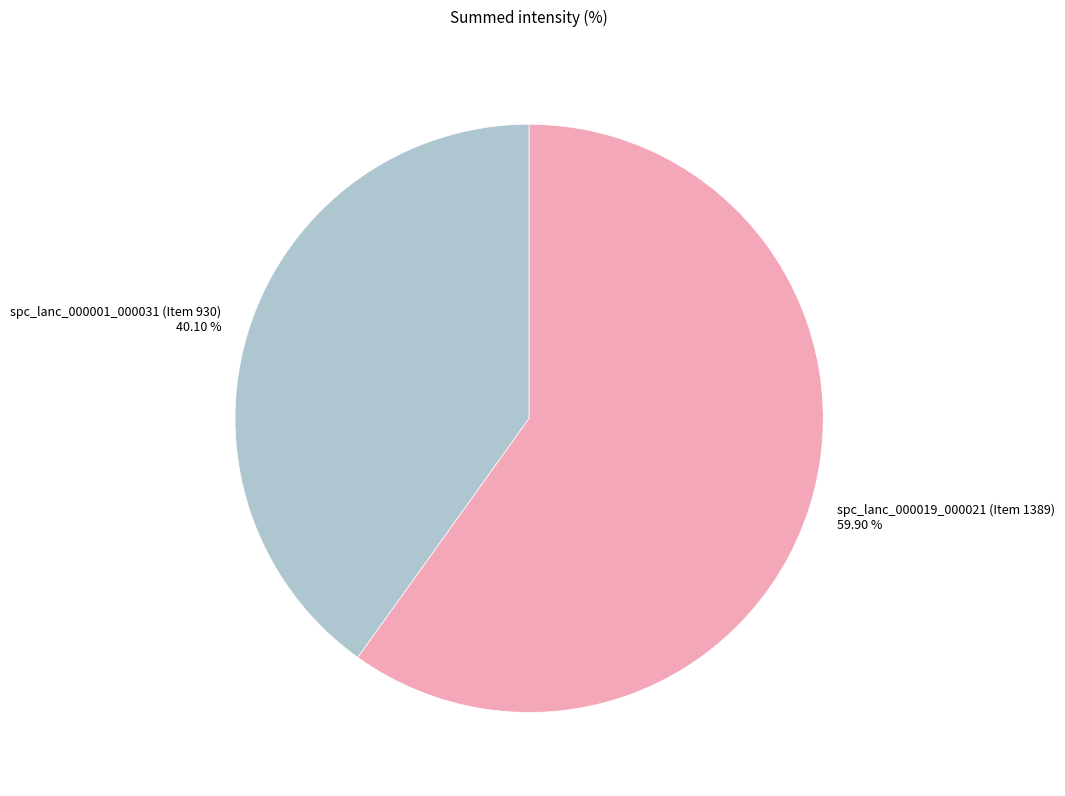

Is there a majority slice in this chart?

Yes